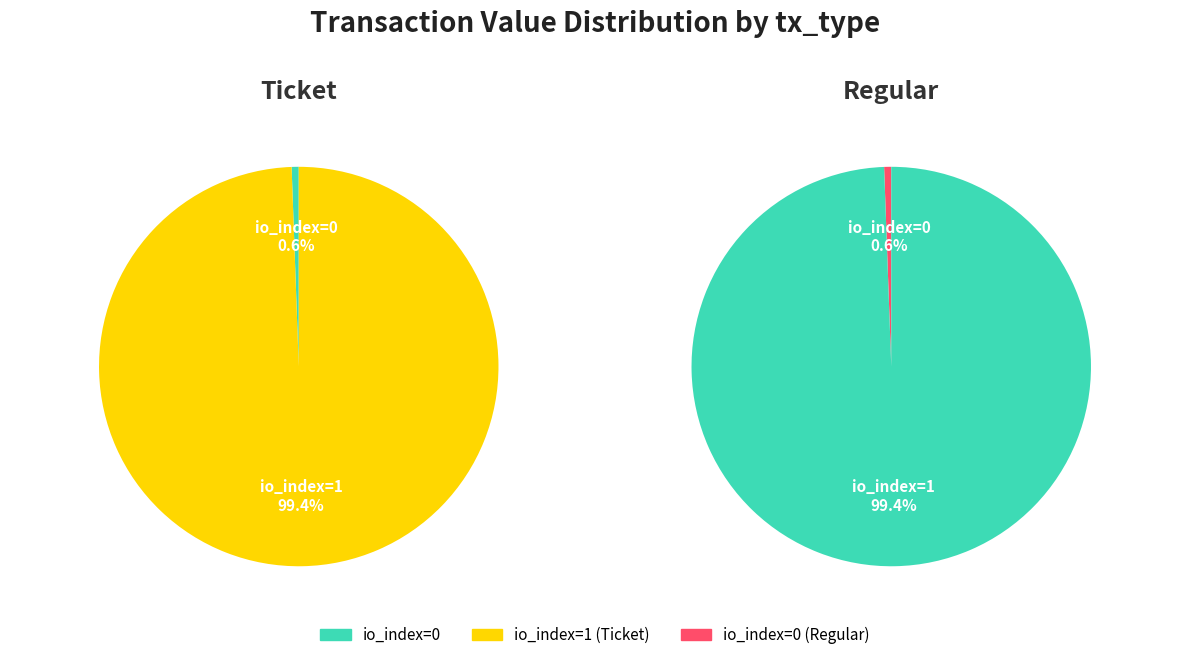

Which slice is the largest?

io_index=1